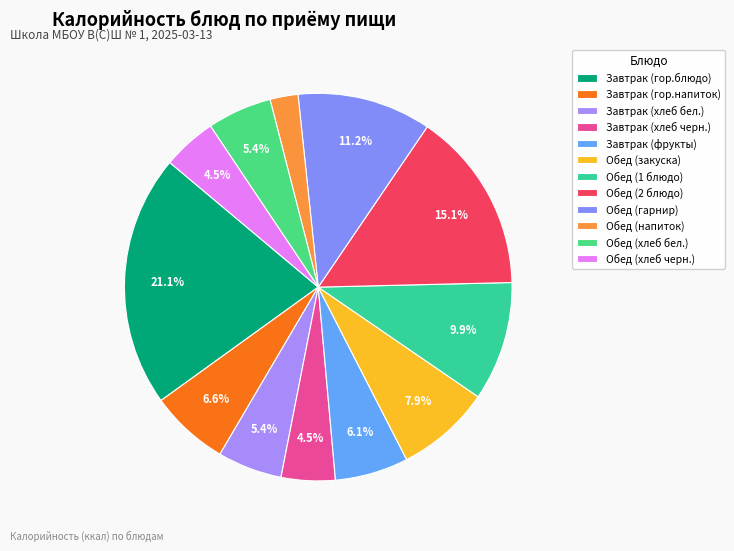

Does any single category account for the majority?

No